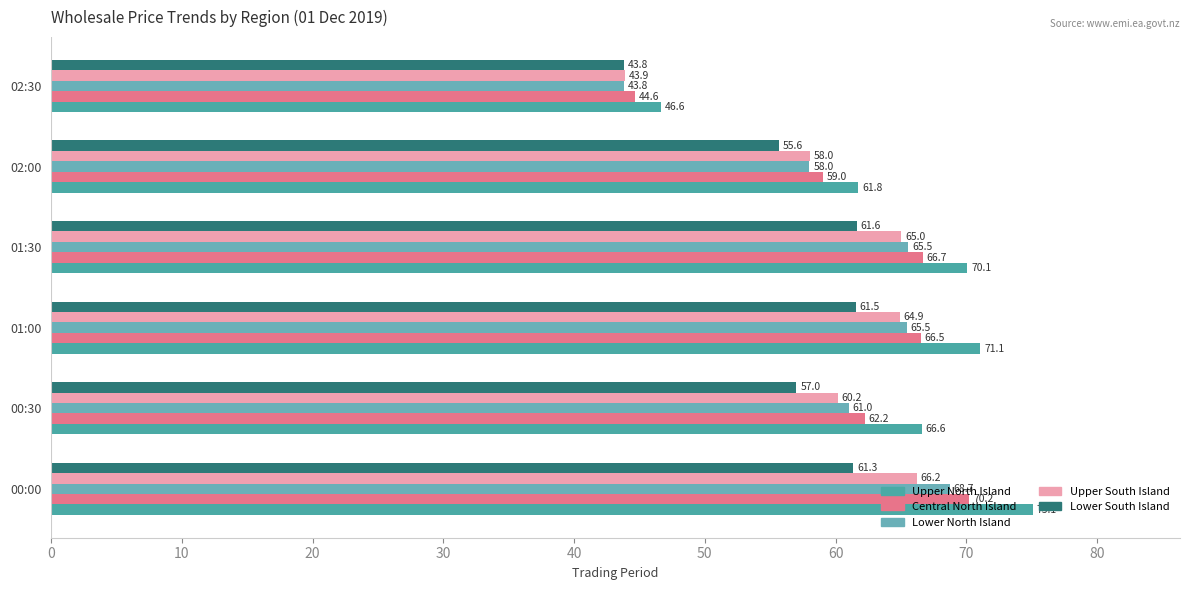

What is the sum of all Lower North Island values?

362.6